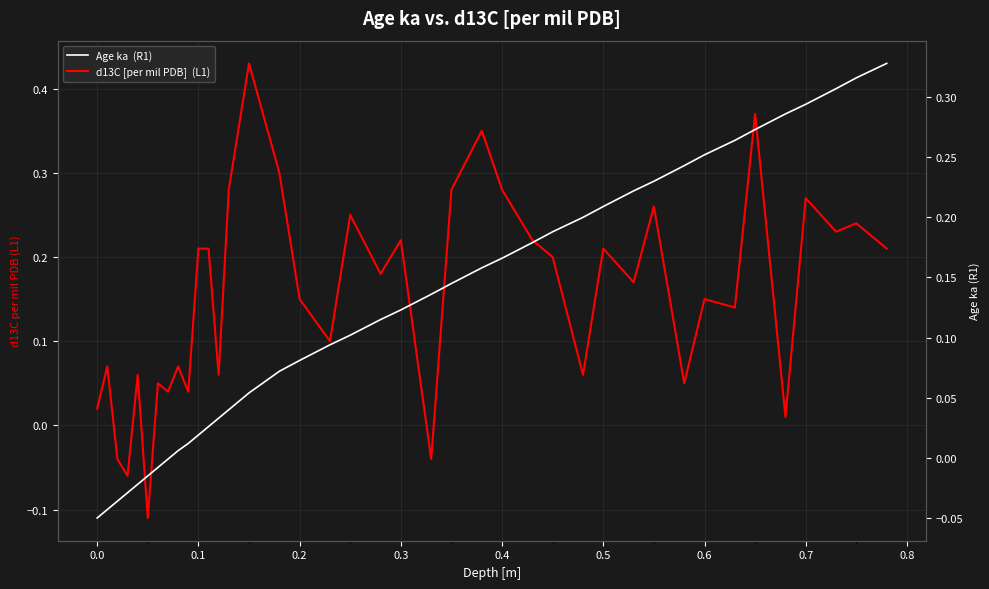

Is it true that d13C [per mil PDB]  (L1) equals 0.1 at 0.6?

True